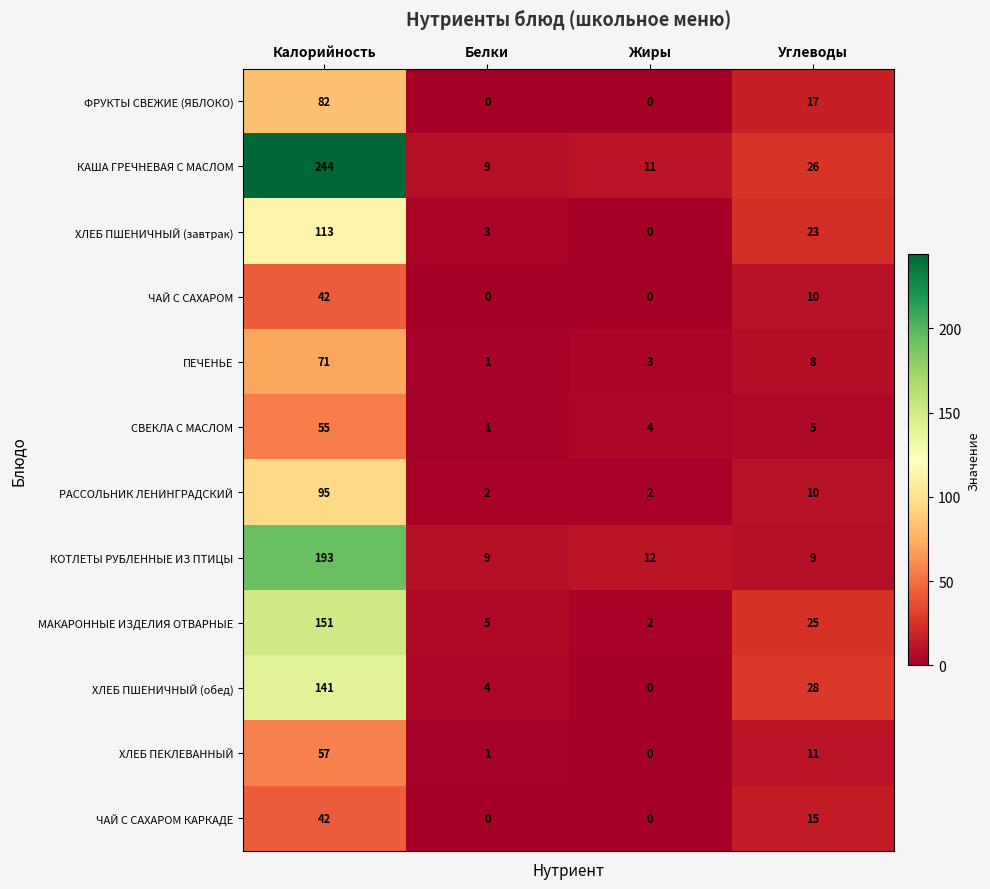

How many categories are shown in the chart?

4